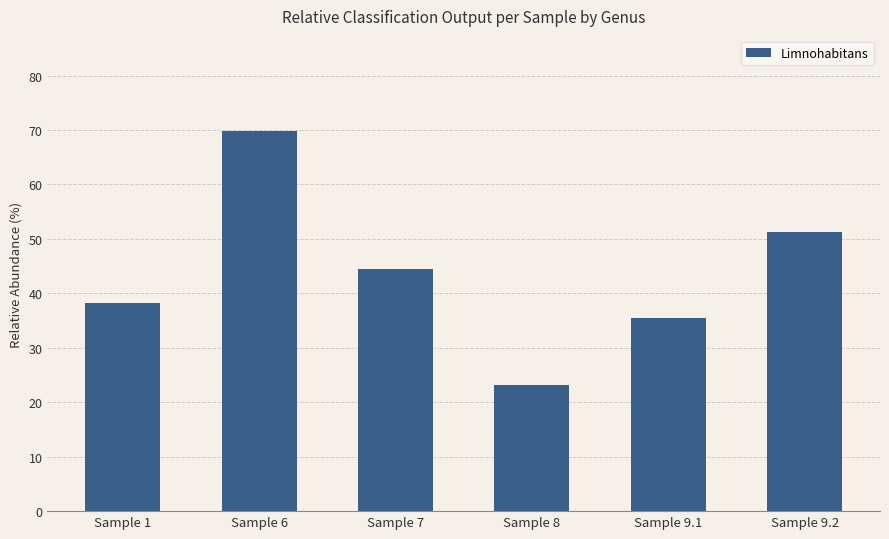

Is it true that the value at Sample 9.1 is 51.2?

False